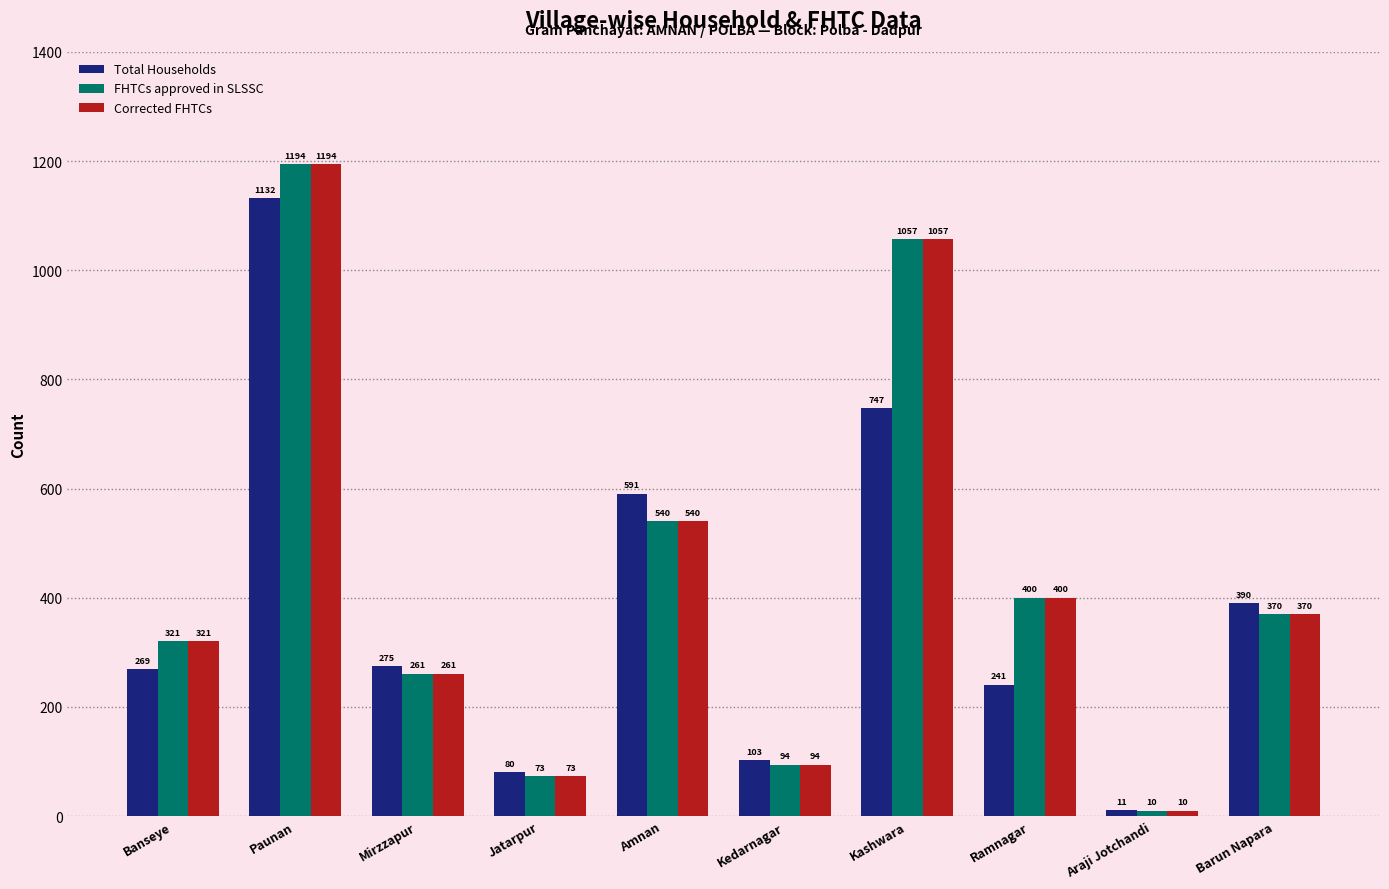

Reading left to right, what are all the values shown in this chart?

Total Households: 269	1132	275	80	591	103	747	241	11	390
FHTCs approved in SLSSC: 321	1194	261	73	540	94	1057	400	10	370
Corrected FHTCs: 321	1194	261	73	540	94	1057	400	10	370